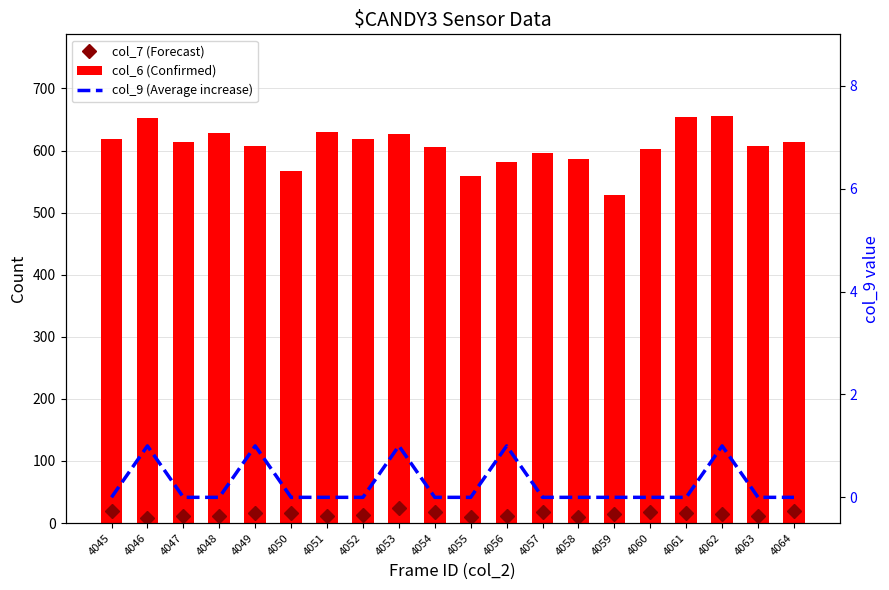

What is the value of the col_7 (Forecast) bar at the 7th from the left?

12